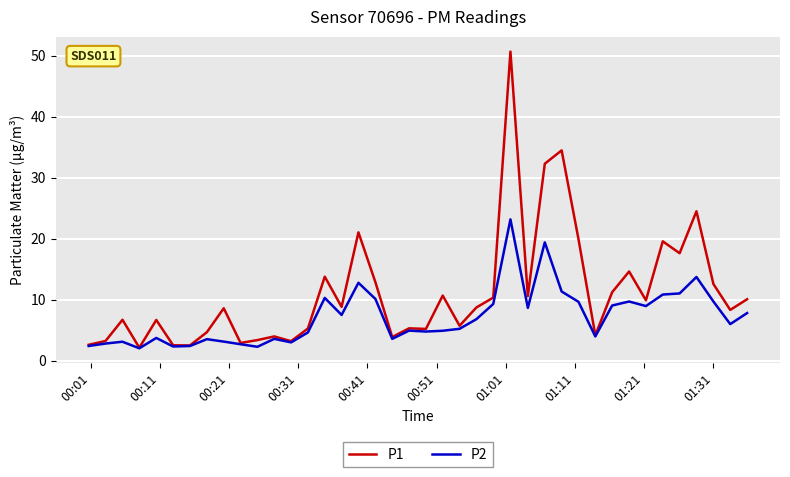

Which series has the largest range (max minus min)?

P1